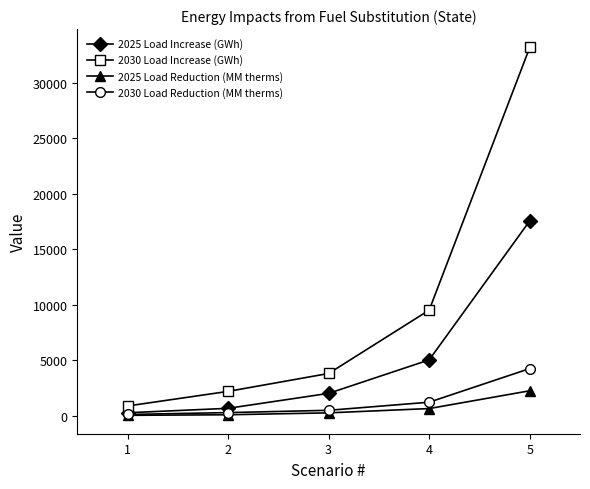

True or false: 2025 Load Reduction (MM therms) has more than 2 points higher than both neighbors.

False